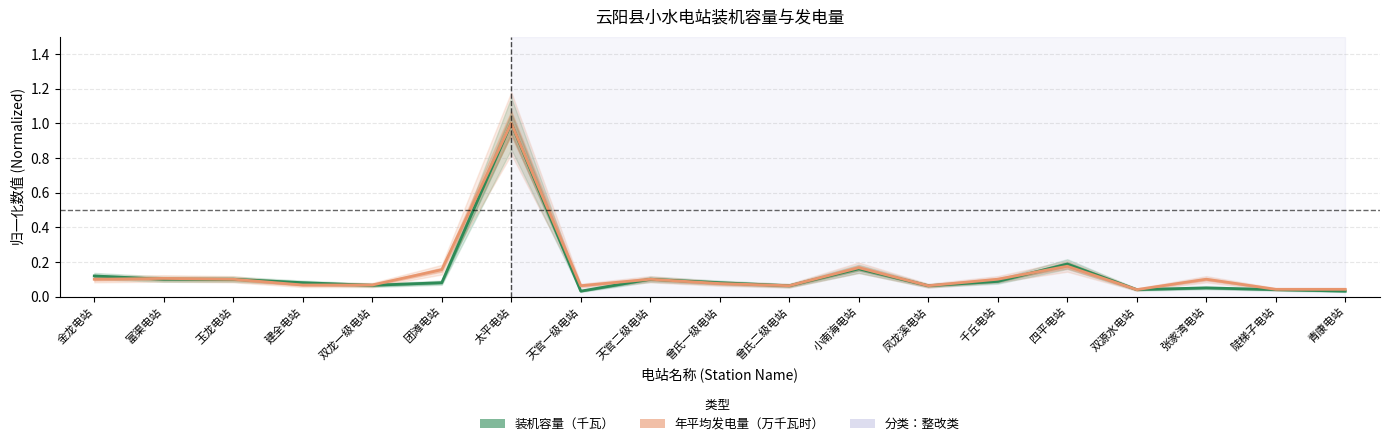

What position from the right is 曾氏二级电站?

9